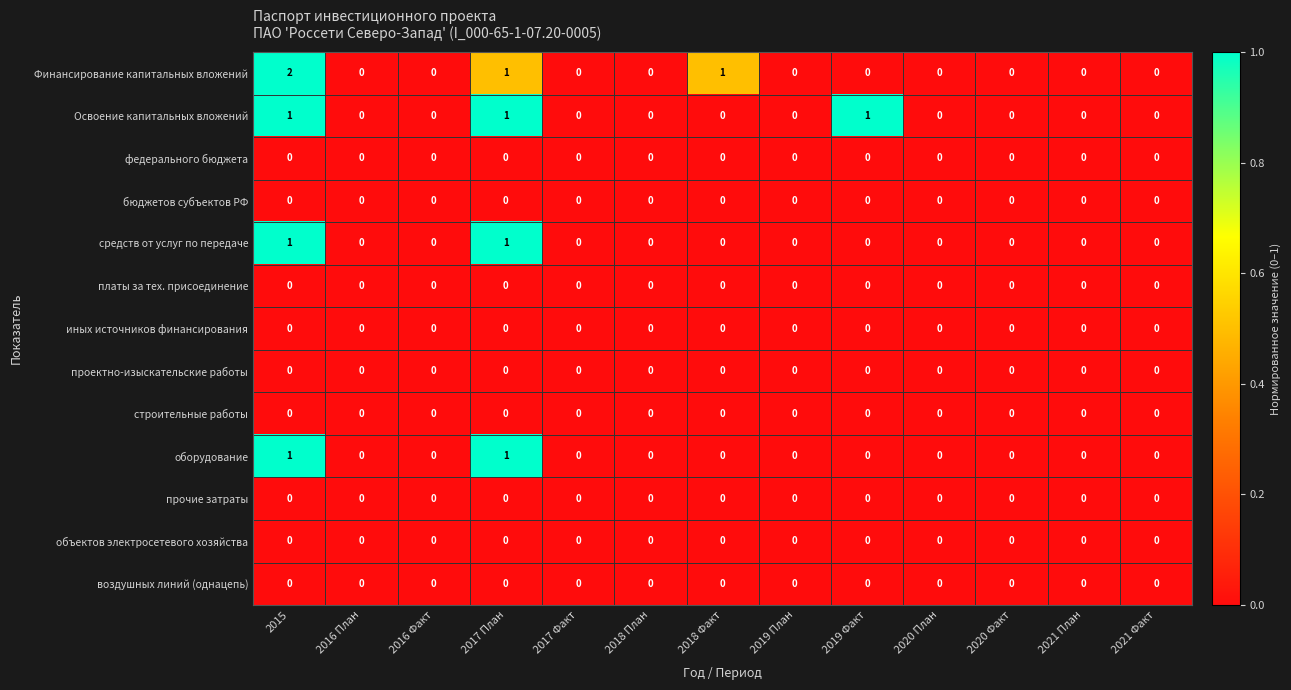

Count the Освоение капитальных вложений values in the range 0 to 1.

13